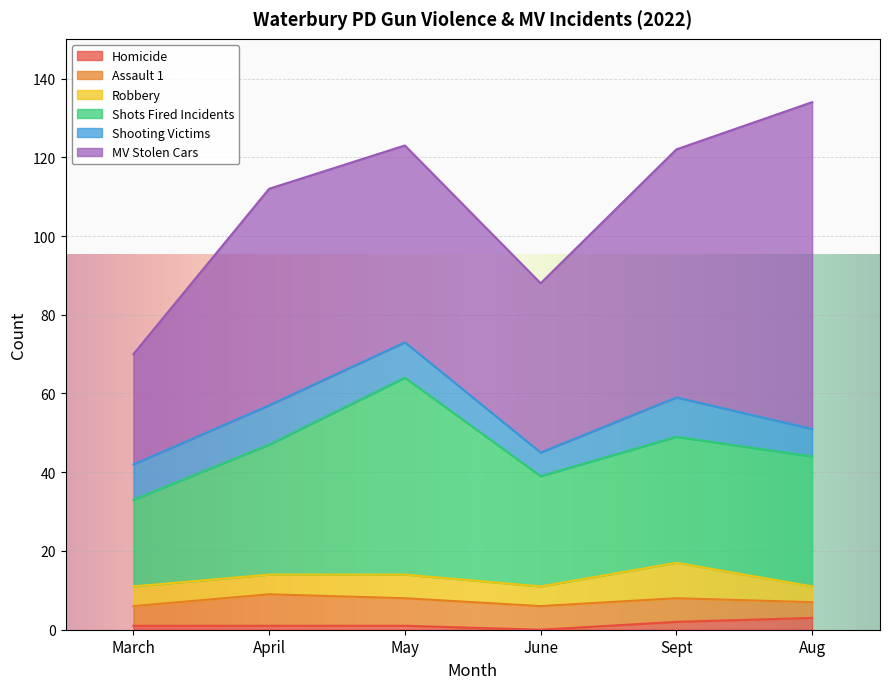

What is the greatest value displayed?

83